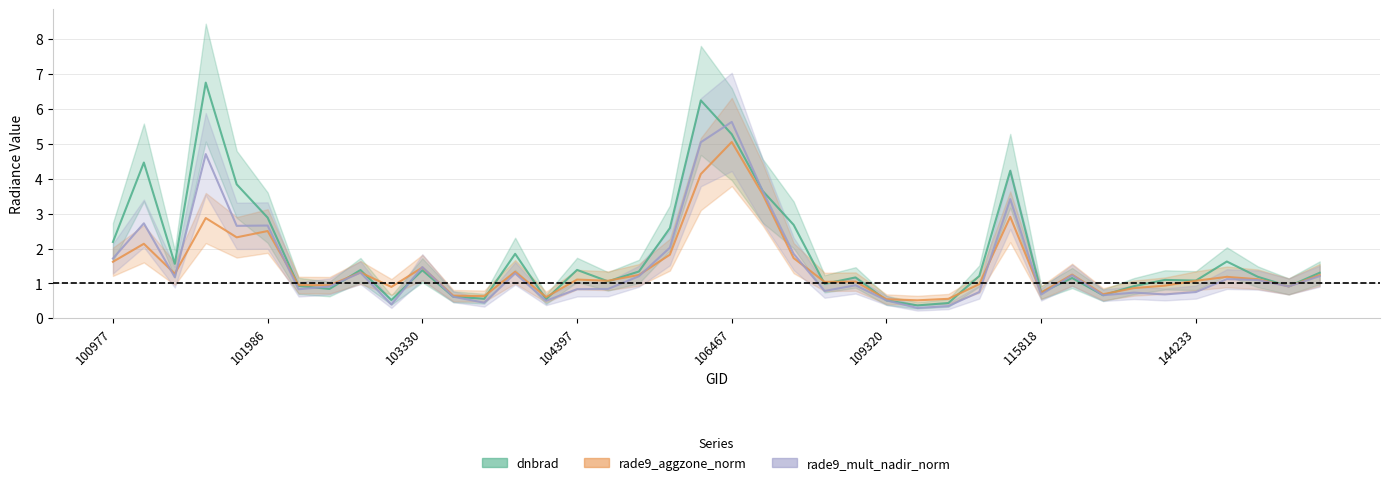

What is the sum of the rade9_mult_nadir_norm values at 109495 and 106467?

6.0